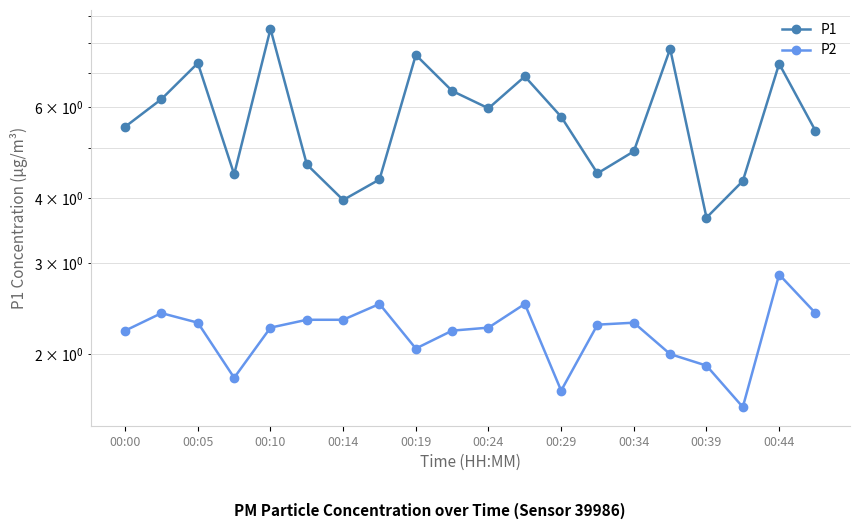

Which series has the widest spread of values?

P1